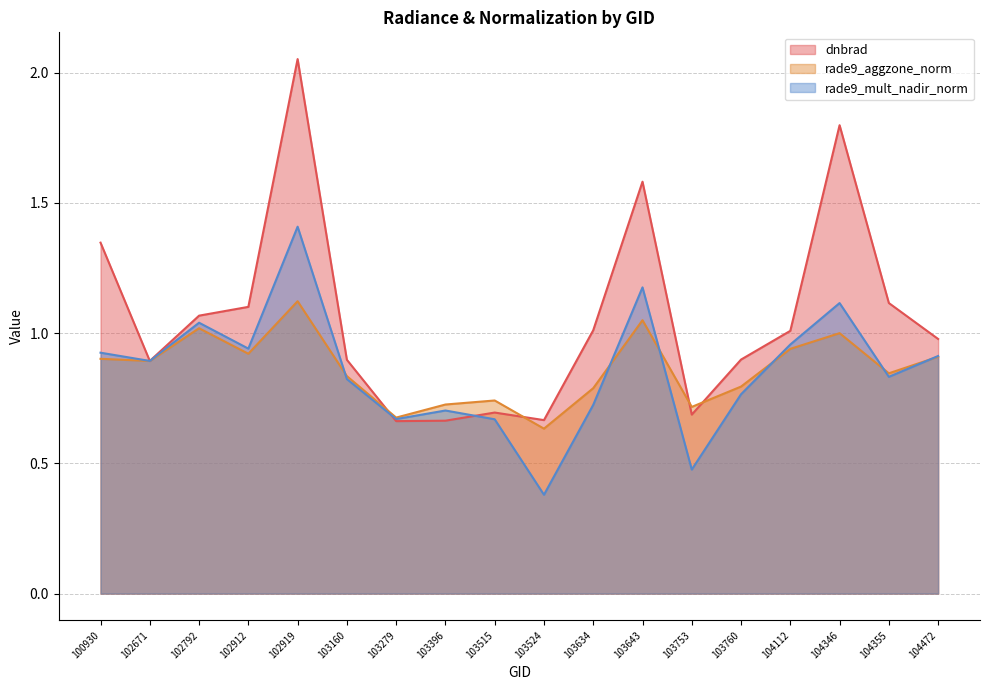

At which label is rade9_mult_nadir_norm closest to 0?

103524